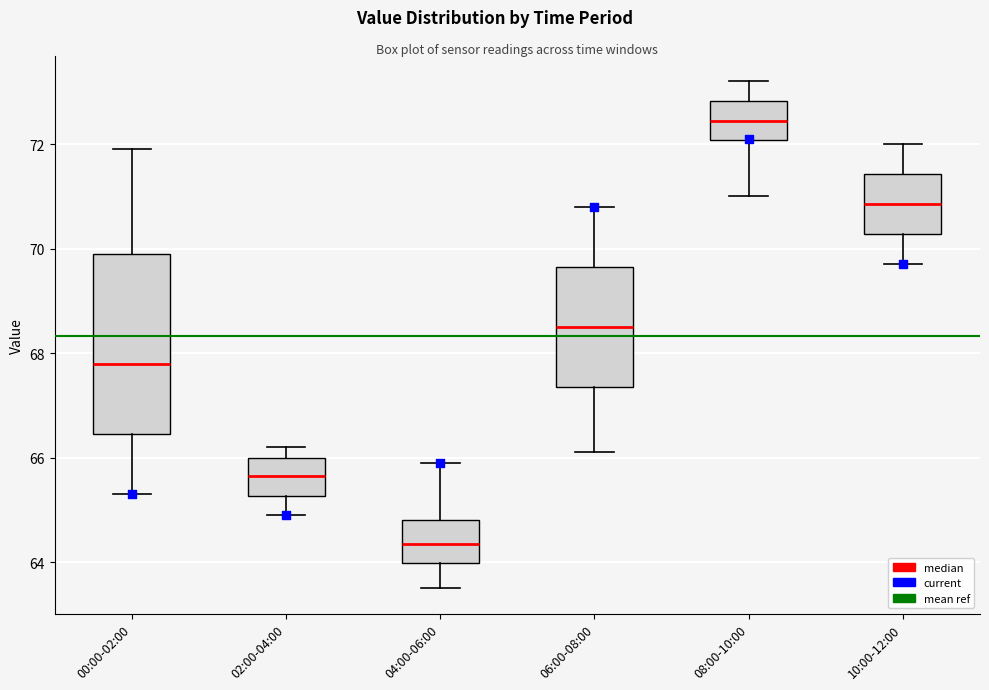

Reading left to right, read every box against the y-axis: the position of its median line, the range the box covers, and the ends of its whiskers. The values are not printed on the chart, so give them approximately, as read against the axis.

00:00-02:00: median 67.8, box 66.4 to 70.0, whiskers 65.4 to 72.0
02:00-04:00: median 65.6, box 65.2 to 66.0, whiskers 65.0 to 66.2
04:00-06:00: median 64.4, box 64.0 to 64.8, whiskers 63.6 to 66.0
06:00-08:00: median 68.6, box 67.4 to 69.6, whiskers 66.2 to 70.8
08:00-10:00: median 72.4, box 72.0 to 72.8, whiskers 71.0 to 73.2
10:00-12:00: median 70.8, box 70.2 to 71.4, whiskers 69.8 to 72.0